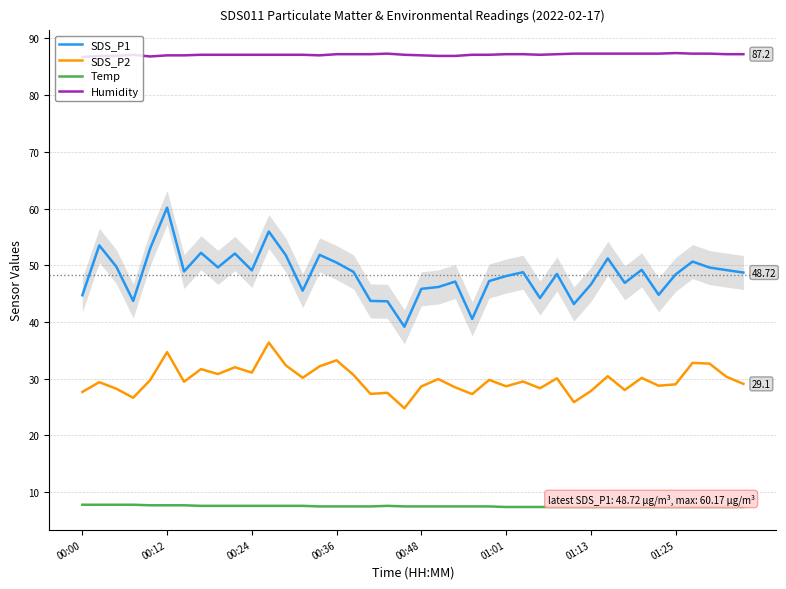

Which series has the largest range (max minus min)?

SDS_P1